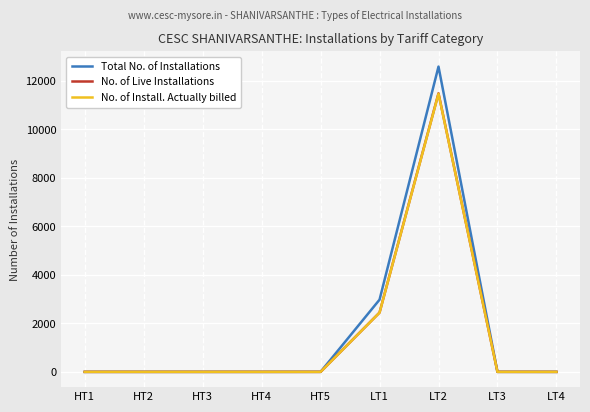

Which category has the highest value in the No. of Install. Actually billed series?

LT2